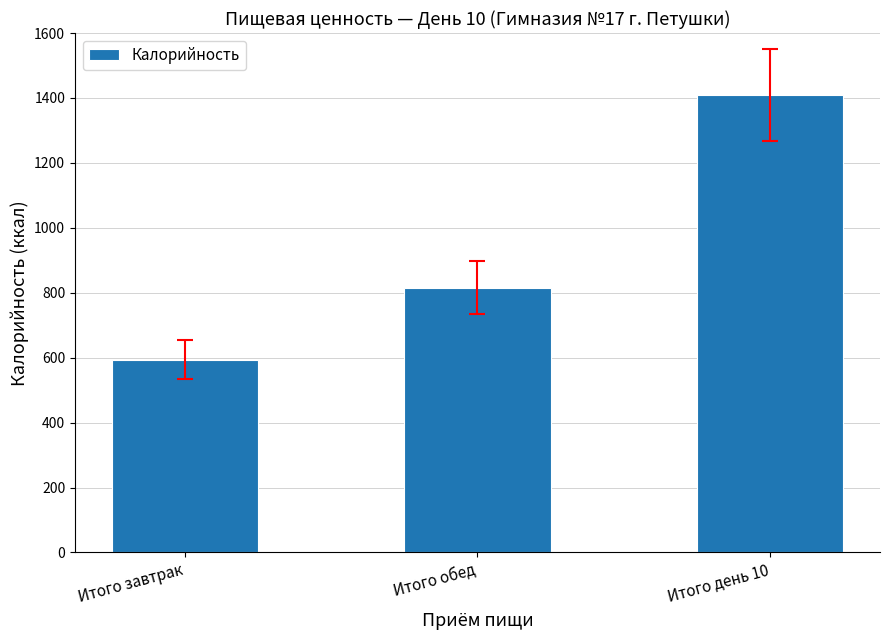

True or false: the data shows 594.0 at Итого завтрак.

True